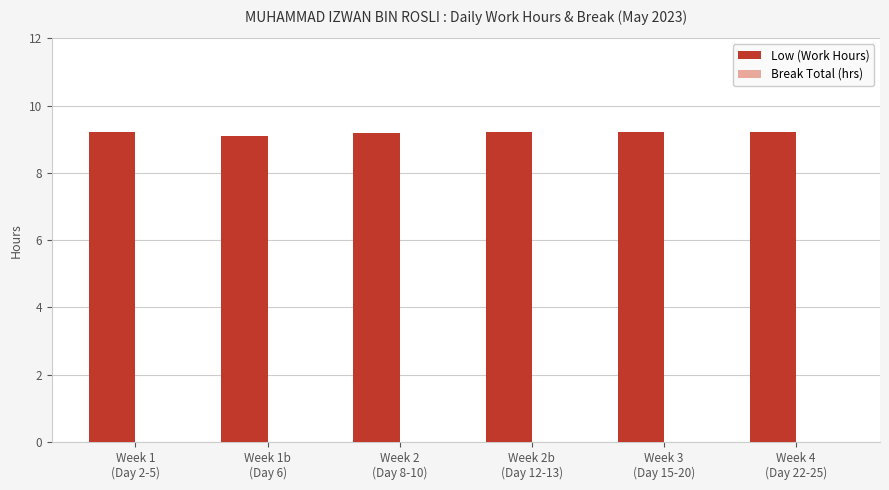

What is the minimum value shown in the chart?

9.1